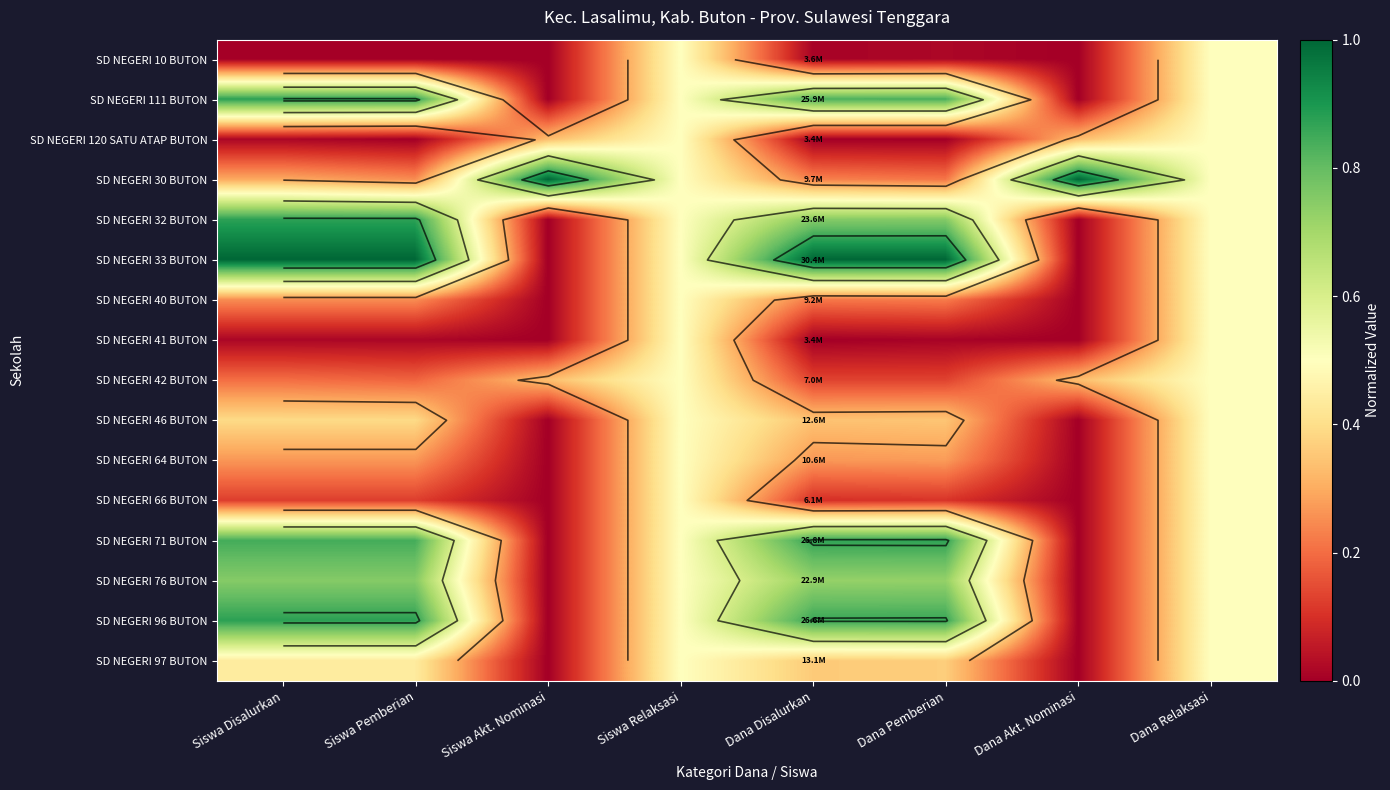

How many data points in SD NEGERI 76 BUTON are above 0?

6